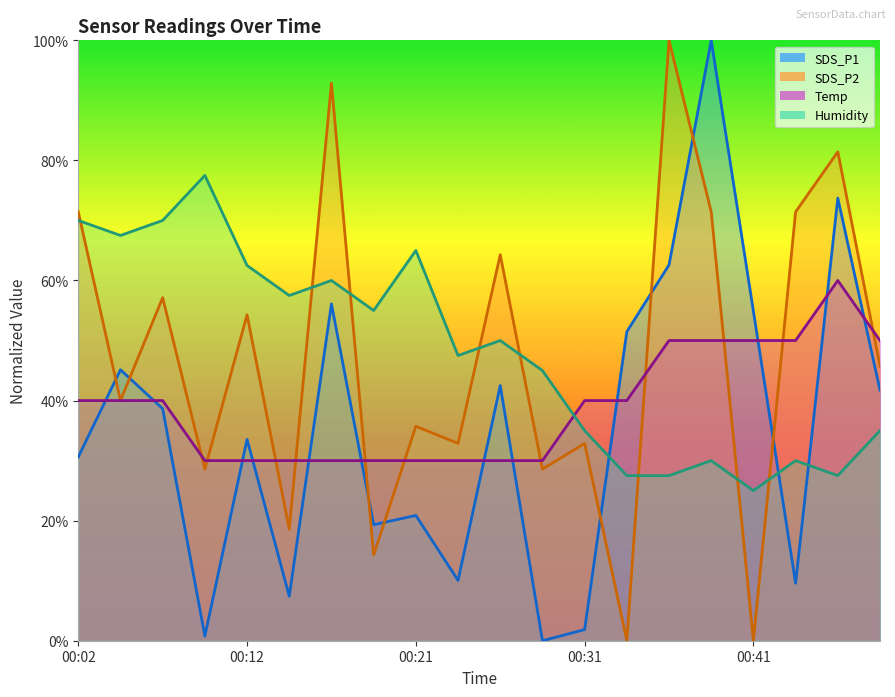

What is the total value across all series at 00:31?

109.7